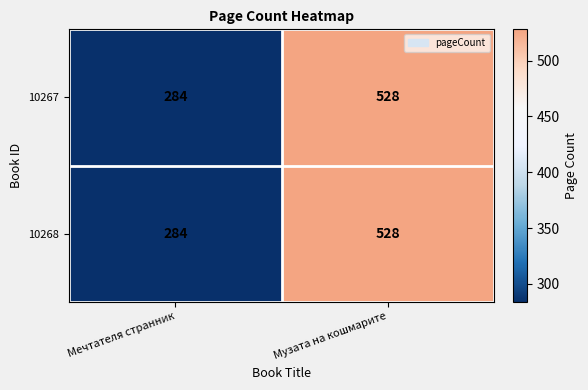

Is it true that 10268 equals 284 at Мечтателя странник?

True